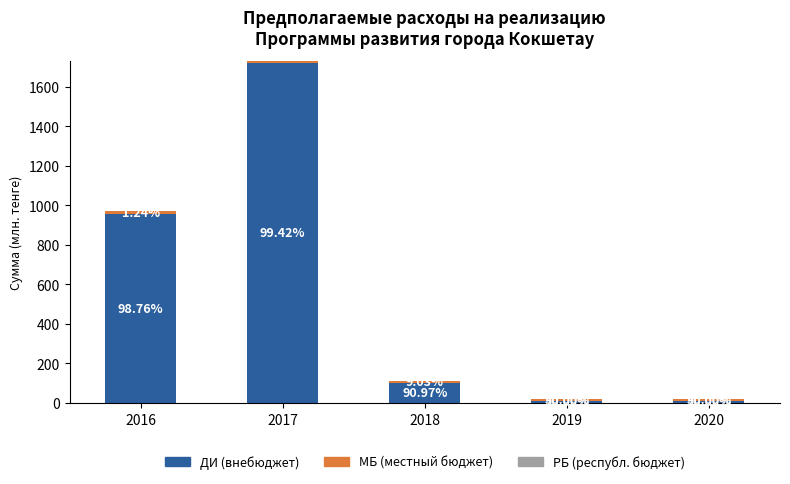

The РБ series shows 0.0 at 2017. True or false?

True